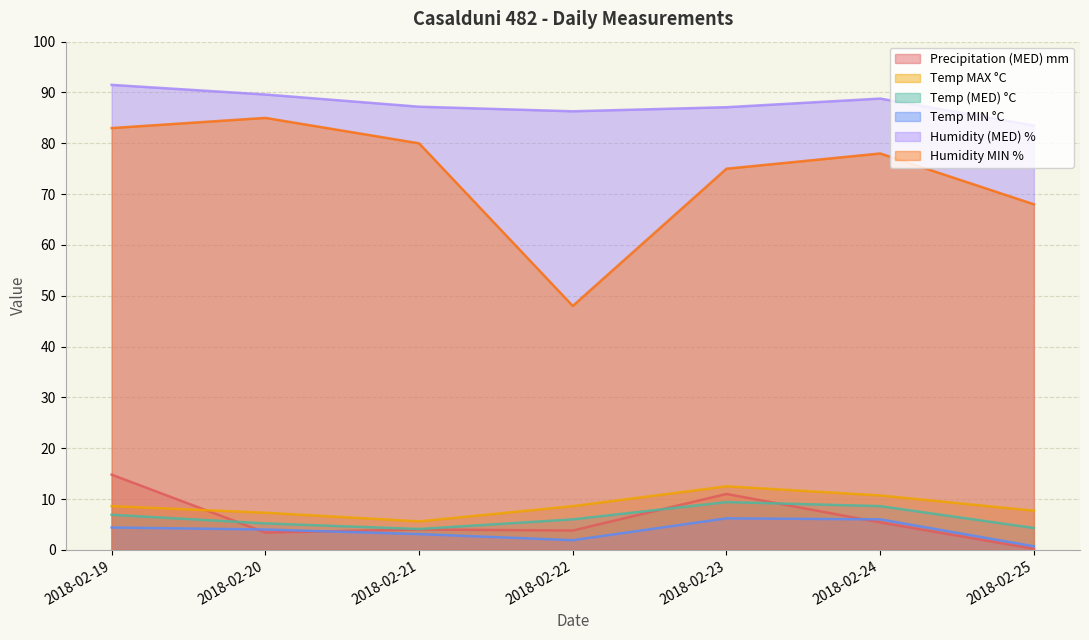

The Temp MAX °C series shows 9.3 at 2018-02-21. True or false?

False